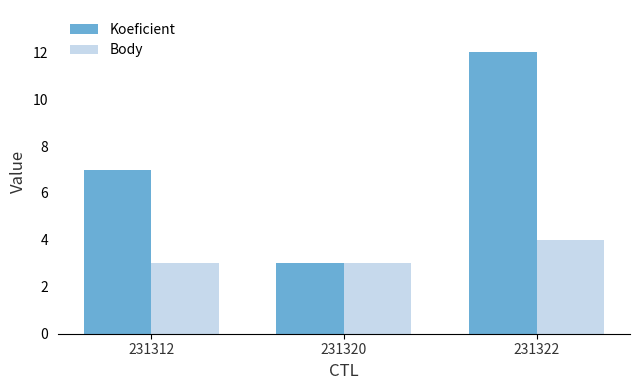

Which series changed the most between 231320 and 231322?

Koeficient